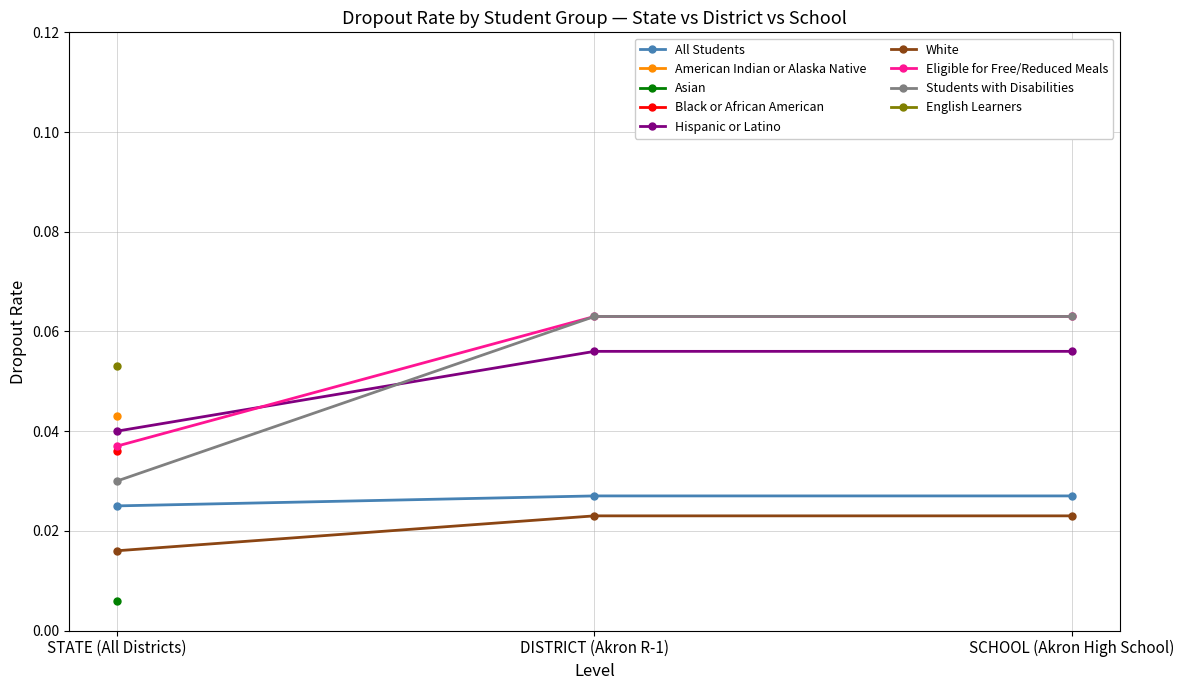

What is the label of the 1st point from the left?

STATE (All Districts)